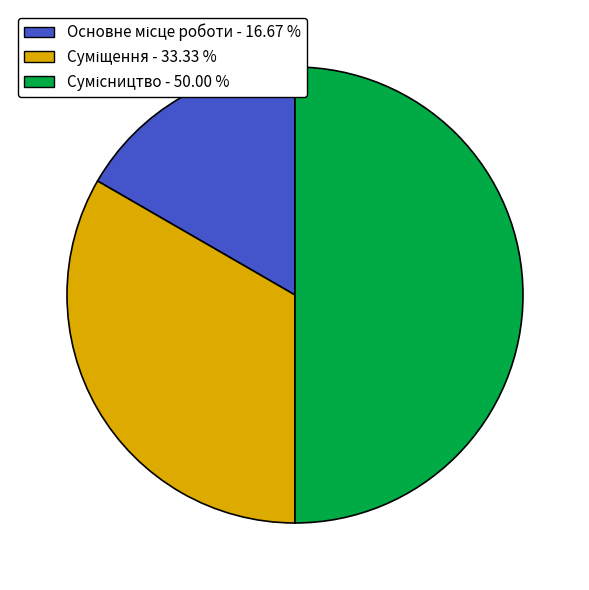

Count the number of slices in the pie.

3